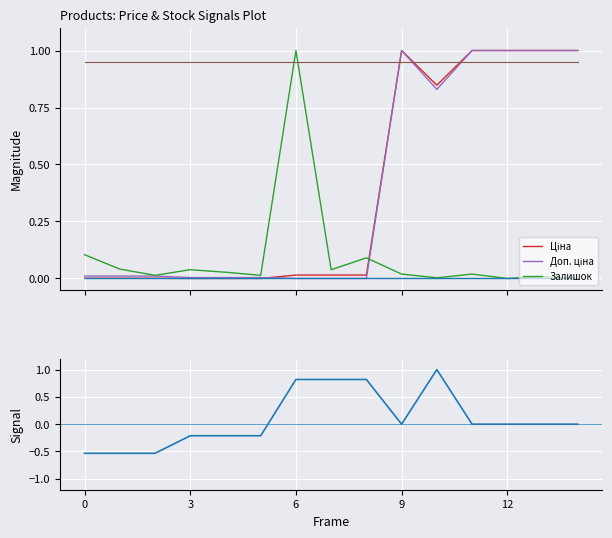

Which series has the widest spread of values?

Signal